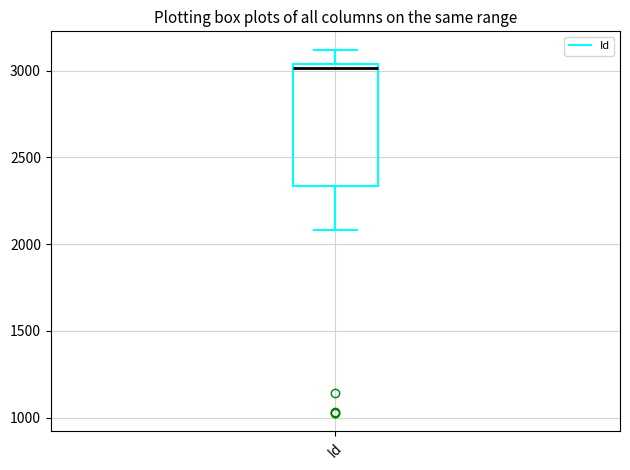

Where is the upper edge of the box for Id on the y-axis? The values are not printed on the chart, so give them approximately, as read against the axis.

3050